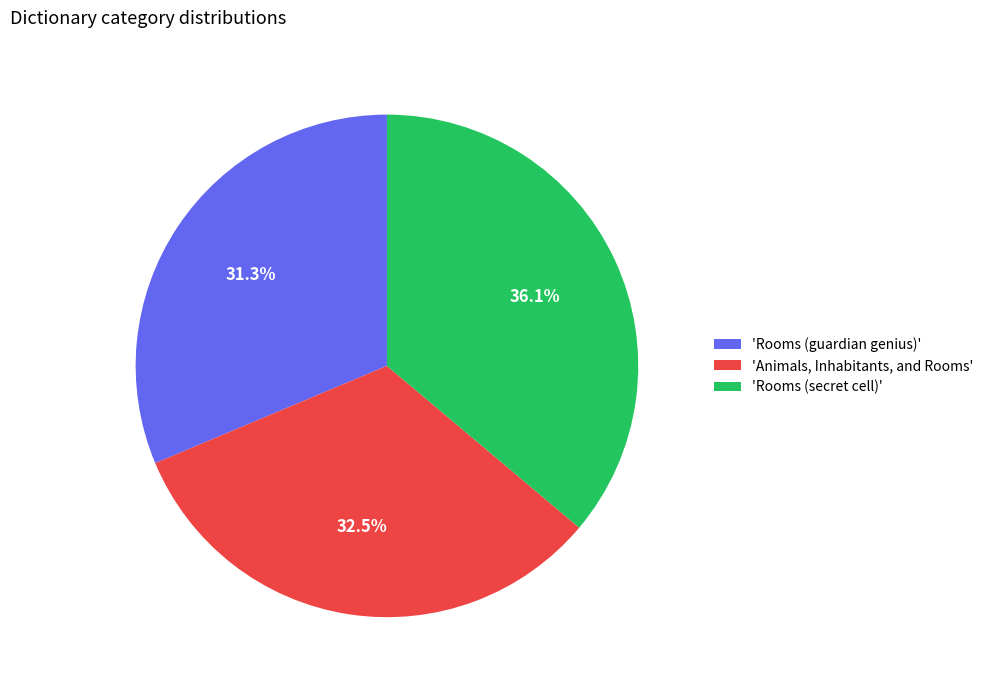

Which slice is the smallest?

'Rooms (guardian genius)'